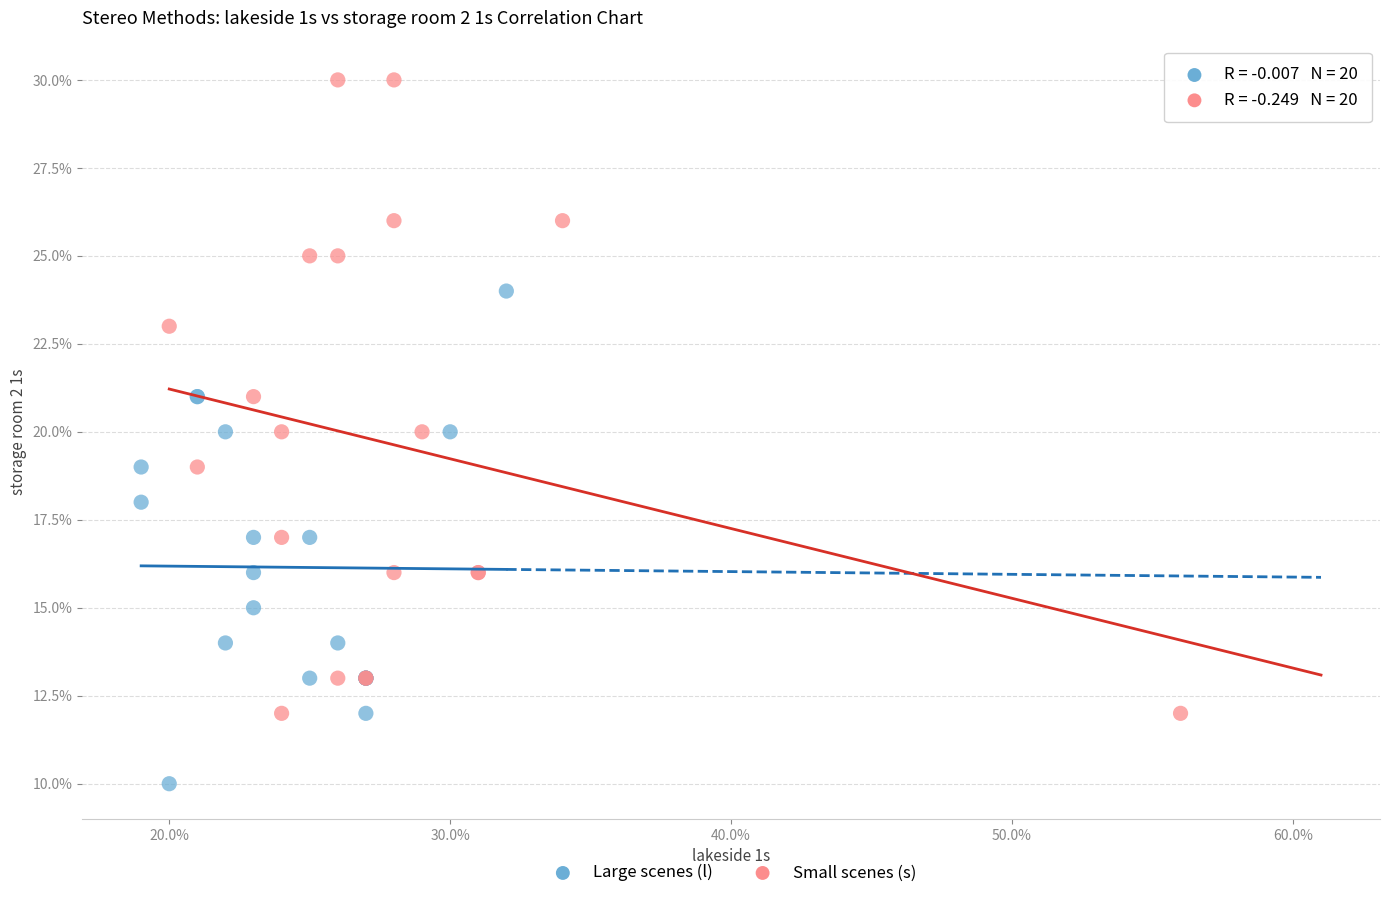

Which series has the largest Y range (max minus min)?

Small scenes (s)